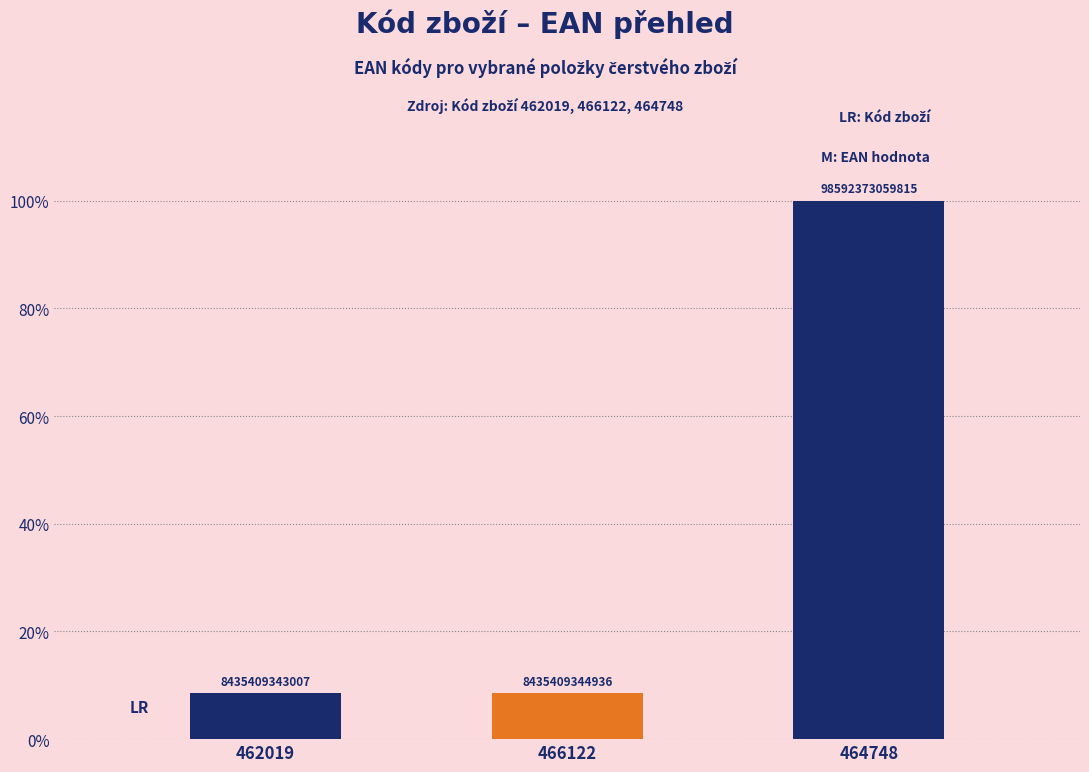

What is the label of the 3rd bar from the left?

464748